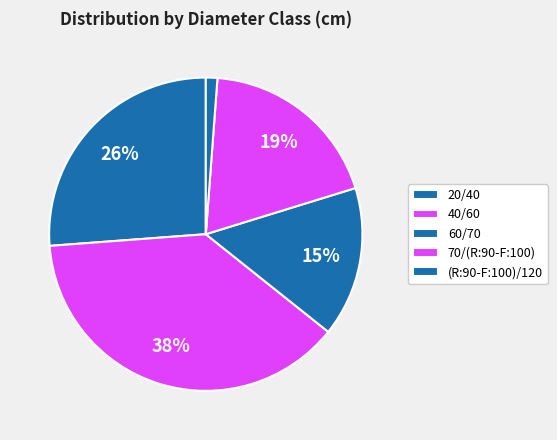

Count the number of slices in the pie.

5